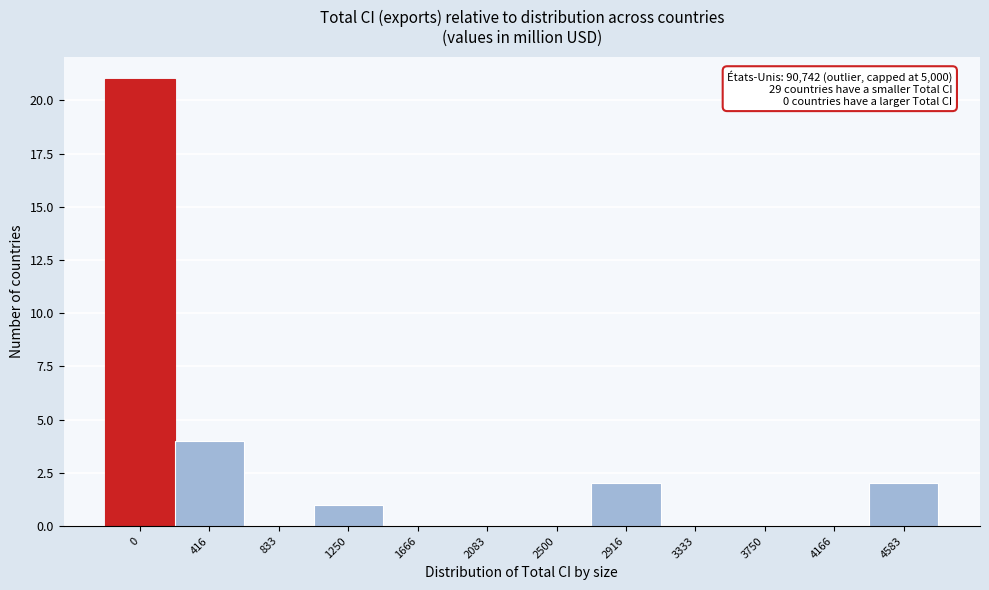

Reading left to right, list all the values displayed in this chart.

0=21	416=4	833=0	1250=1	1666=0	2083=0	2500=0	2916=2	3333=0	3750=0	4166=0	4583=2